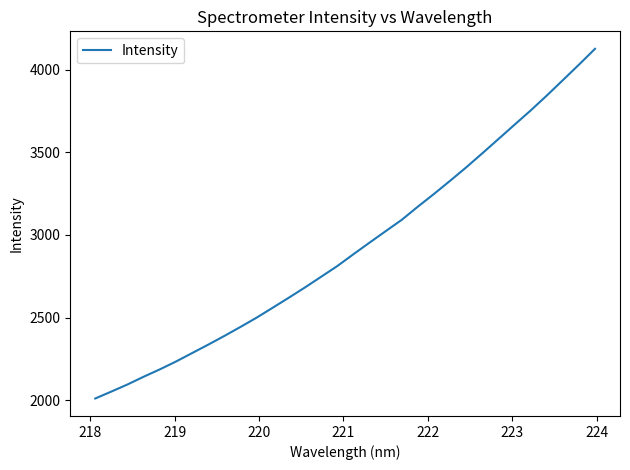

How many values are below 2883?

16